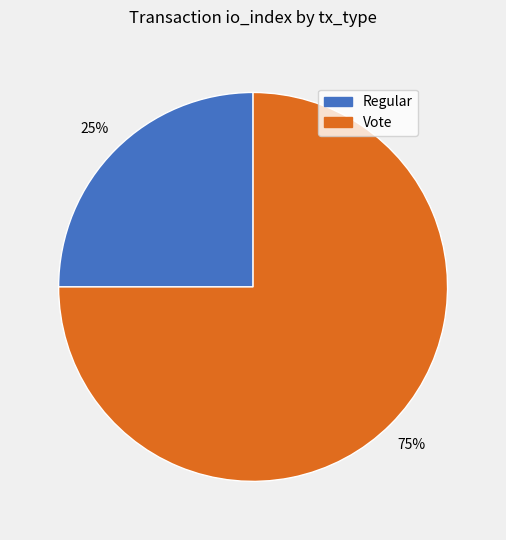

Combined, do Vote and Regular account for over 50%?

Yes